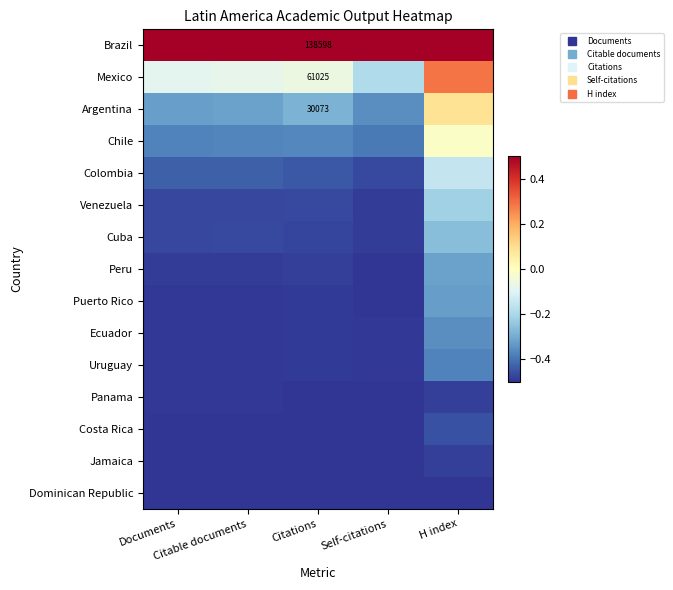

List the labels in order of Cuba value, smallest first.

Self-citations, Citations, Documents, Citable documents, H index